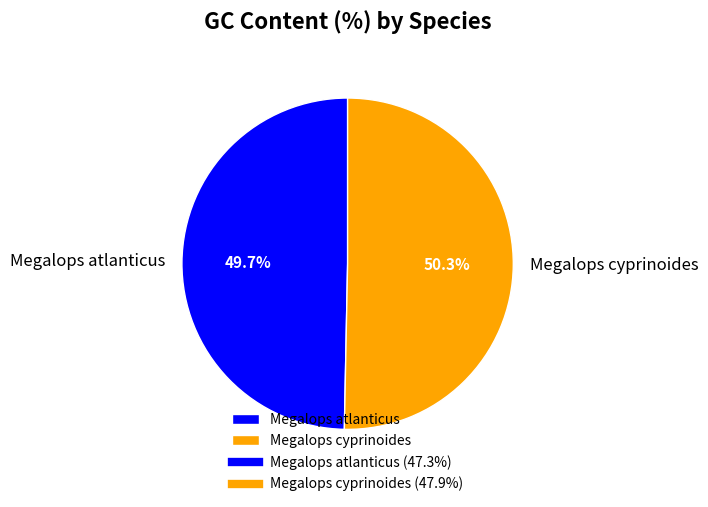

To the nearest percent, what portion does Megalops cyprinoides represent?

50%